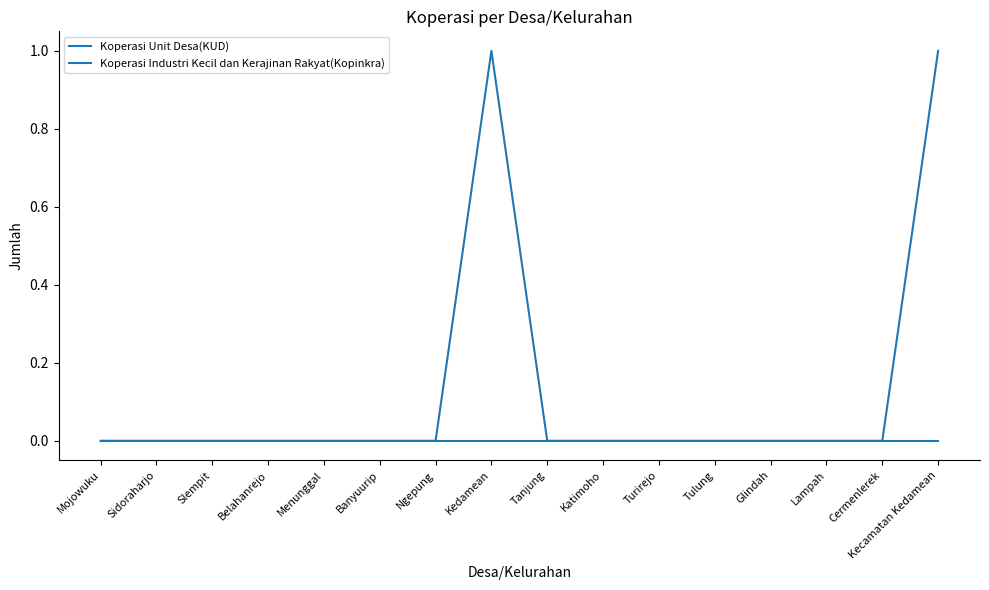

Which series changed the most between Menunggal and Tanjung?

Koperasi Unit Desa(KUD)